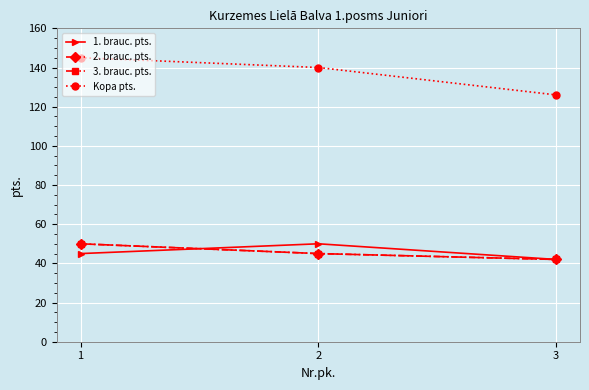

Does the chart have visible grid lines?

Yes